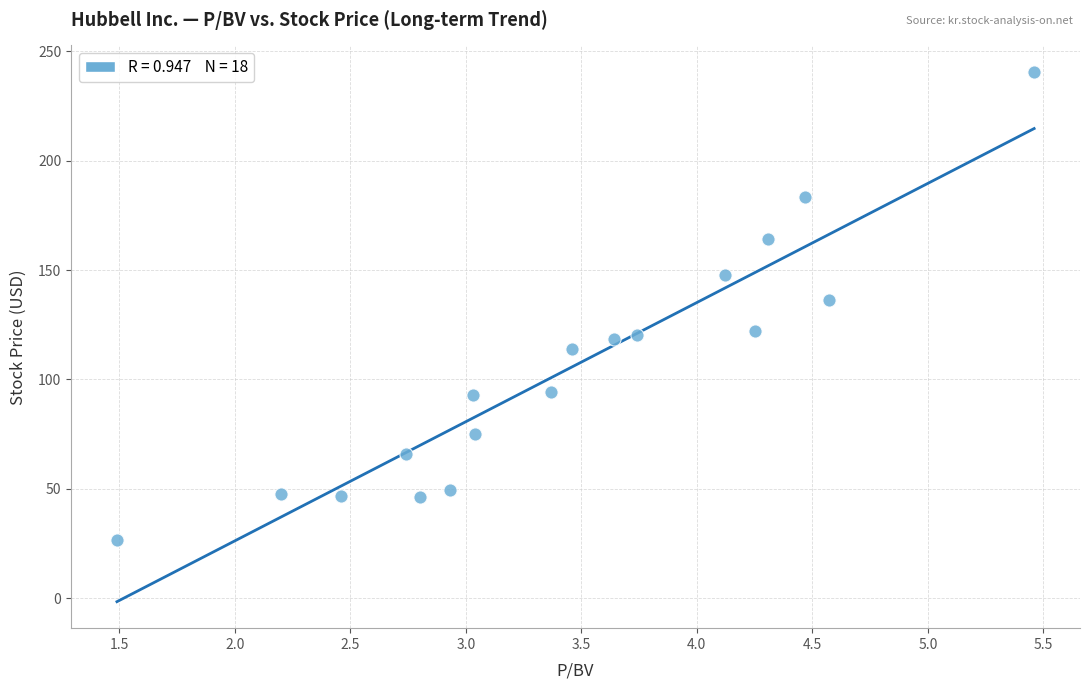

What is the range of Y values (max minus min)?

213.9